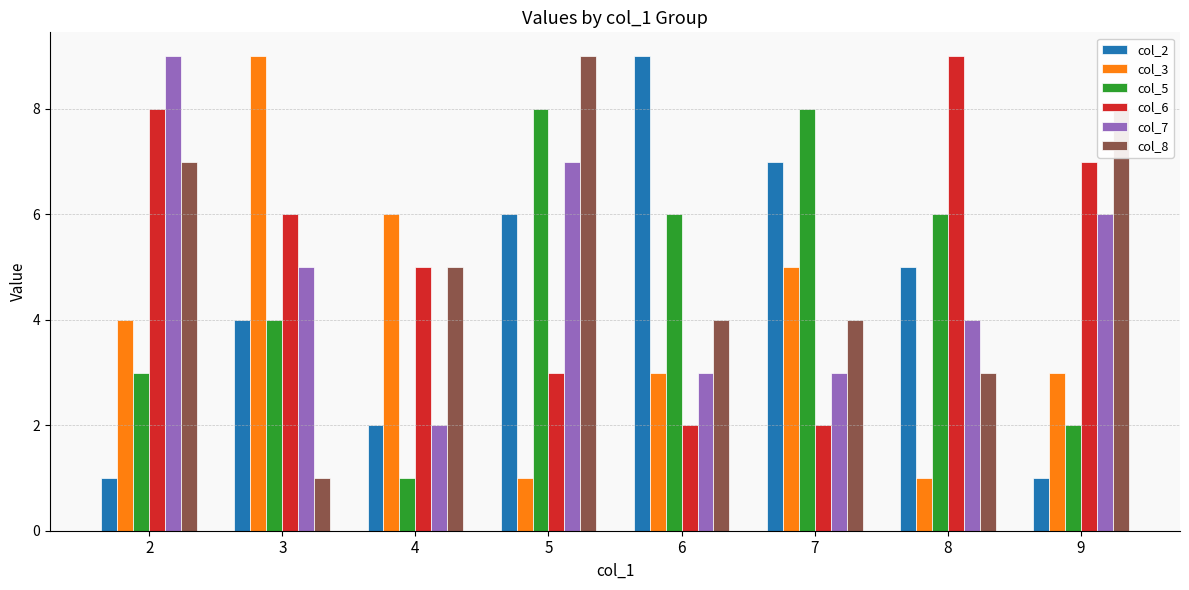

What is the highest value of the col_8 series?

9